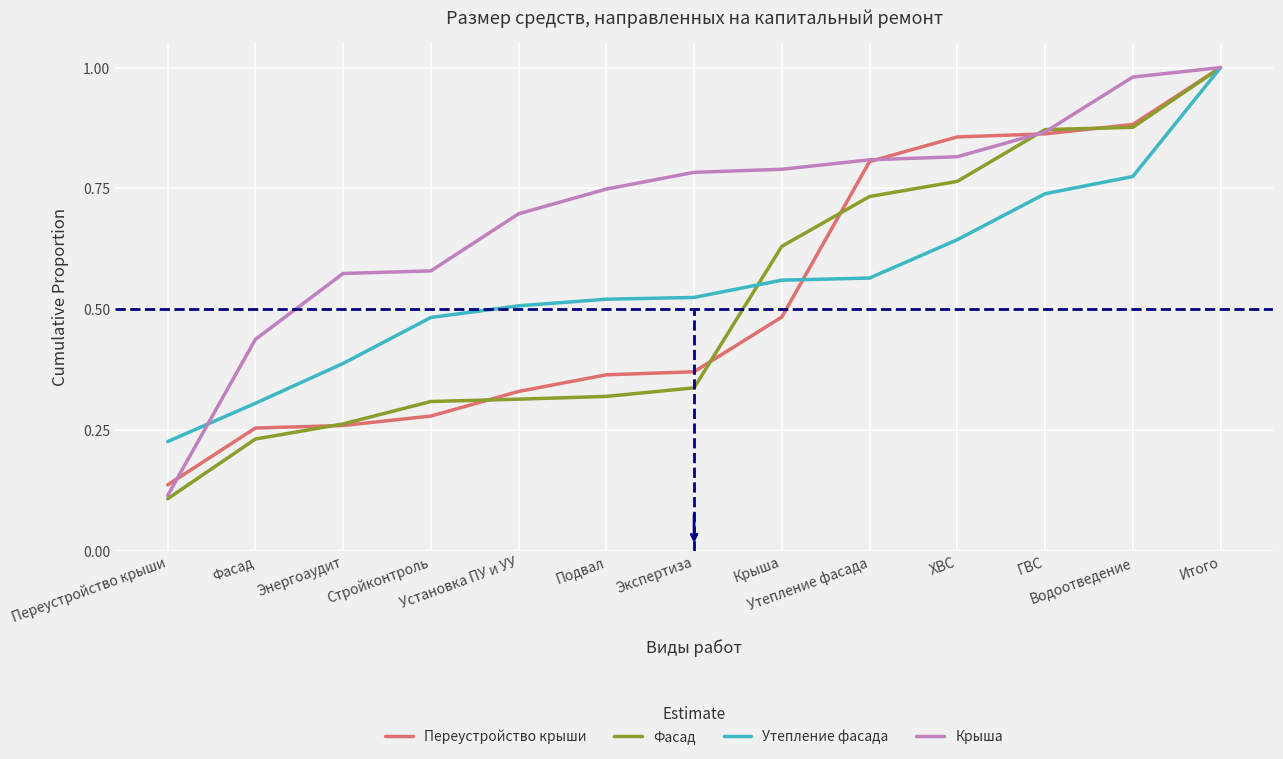

What position from the left is Итого?

13